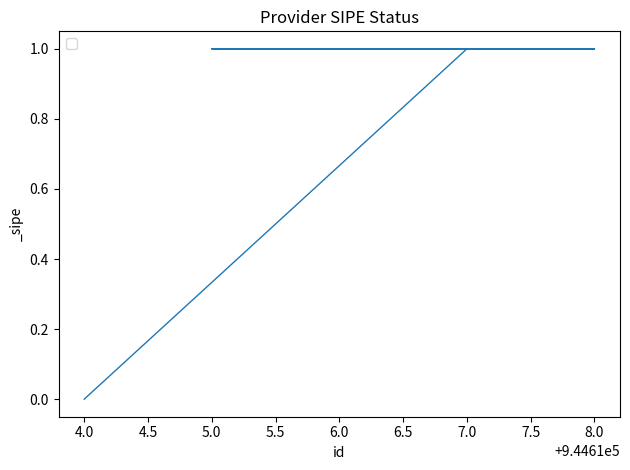

How many values are above zero?

4